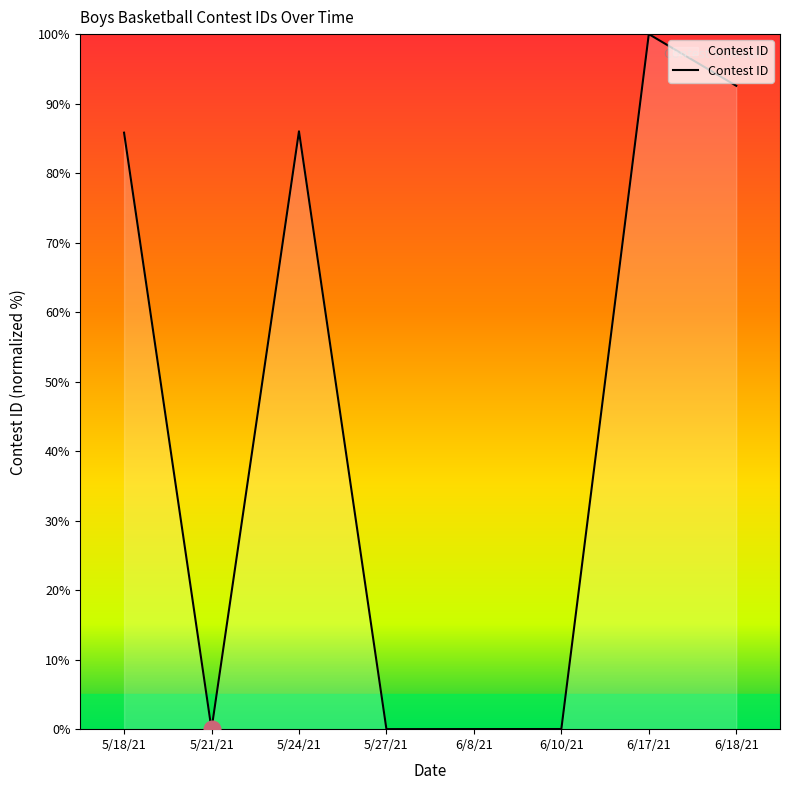

The value at 6/17/21 is 161.6. True or false?

False